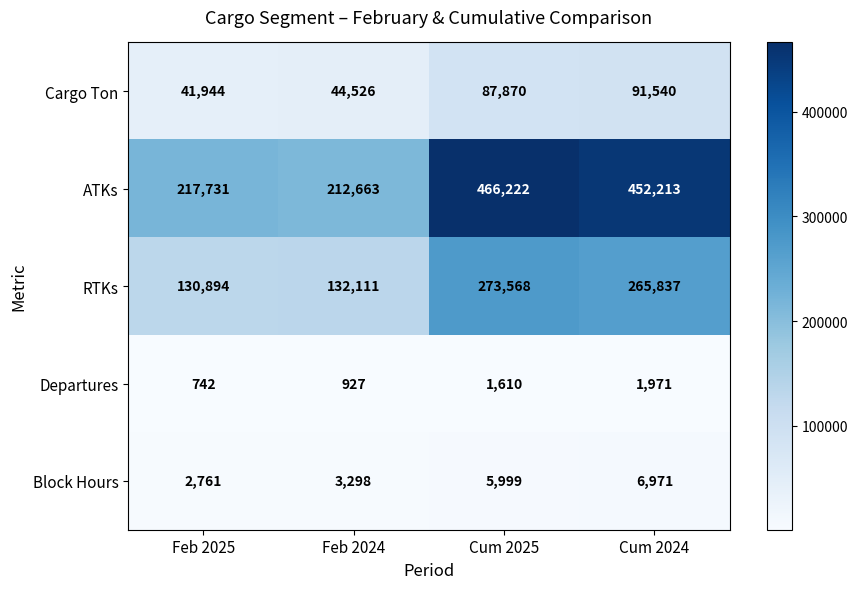

At how many categories does at least one series exceed 130717?

4